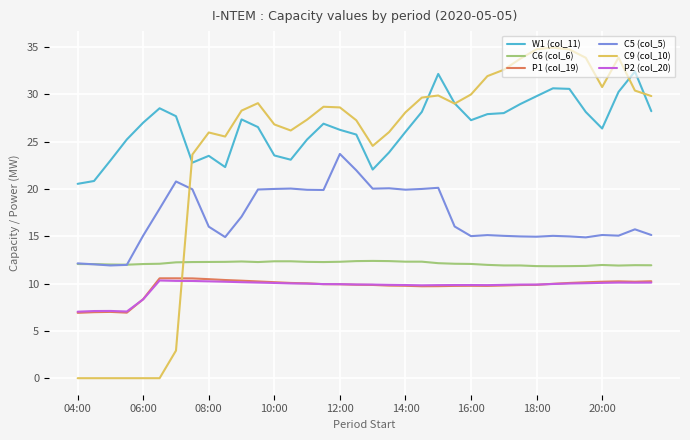

Which series has the largest range (max minus min)?

C9 (col_10)